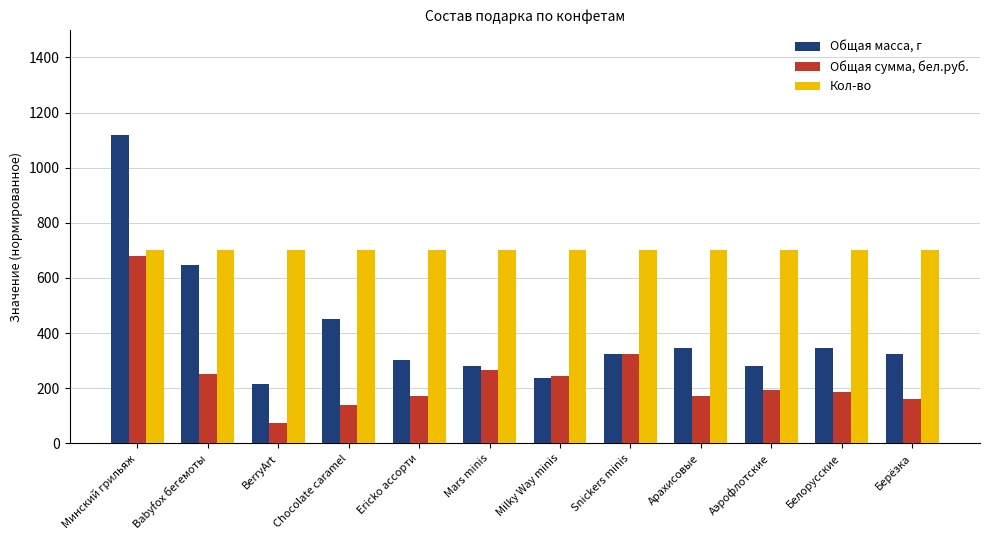

Which category has the lowest value across all series?

BerryArt